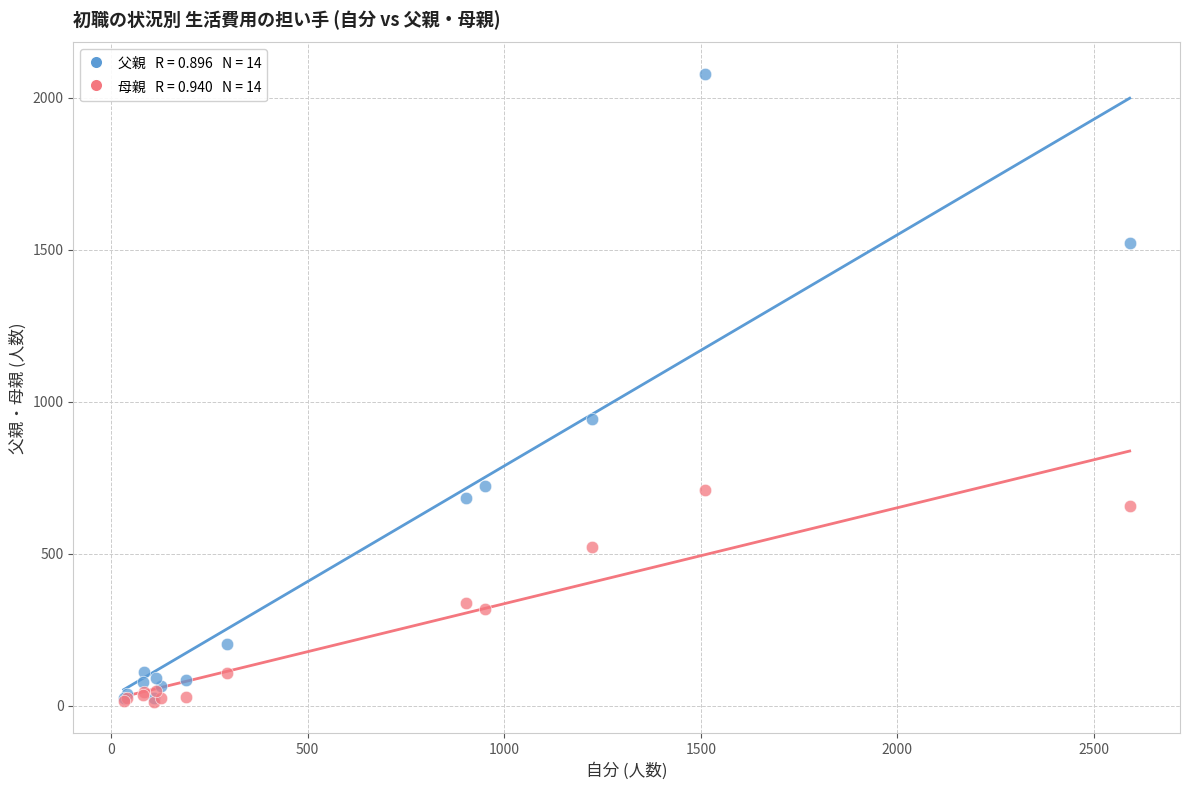

Across all series, what Y value is closest to 1045?

942